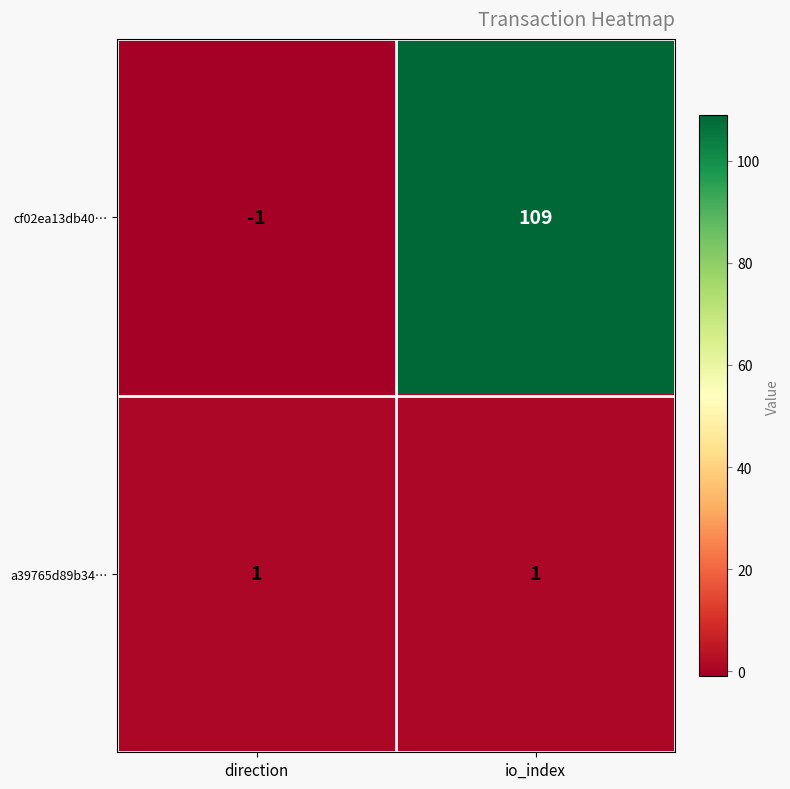

What is the sum of all cf02ea13db40… values?

108